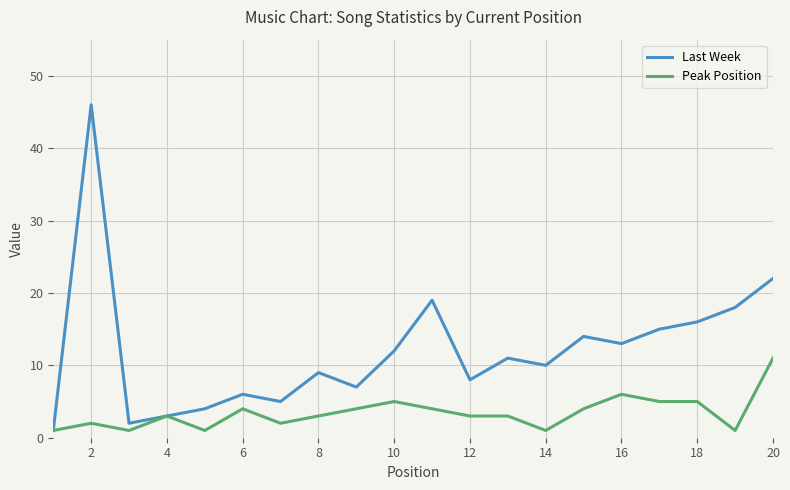

What is the maximum value shown in the chart?

46